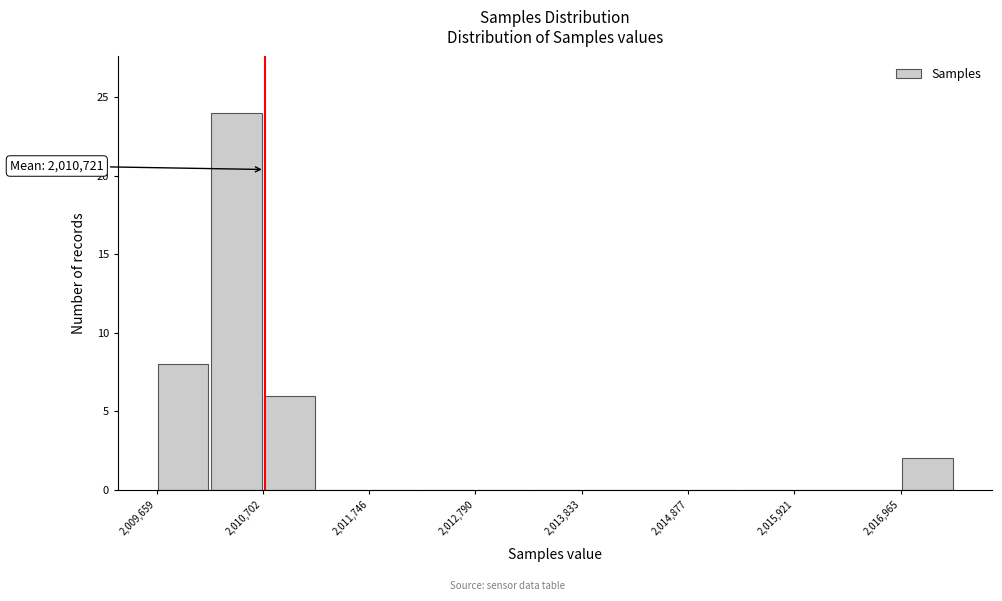

Around what value on the x-axis is the tallest bar? Give the approximate position of its centre, as read against the axis.

2010400